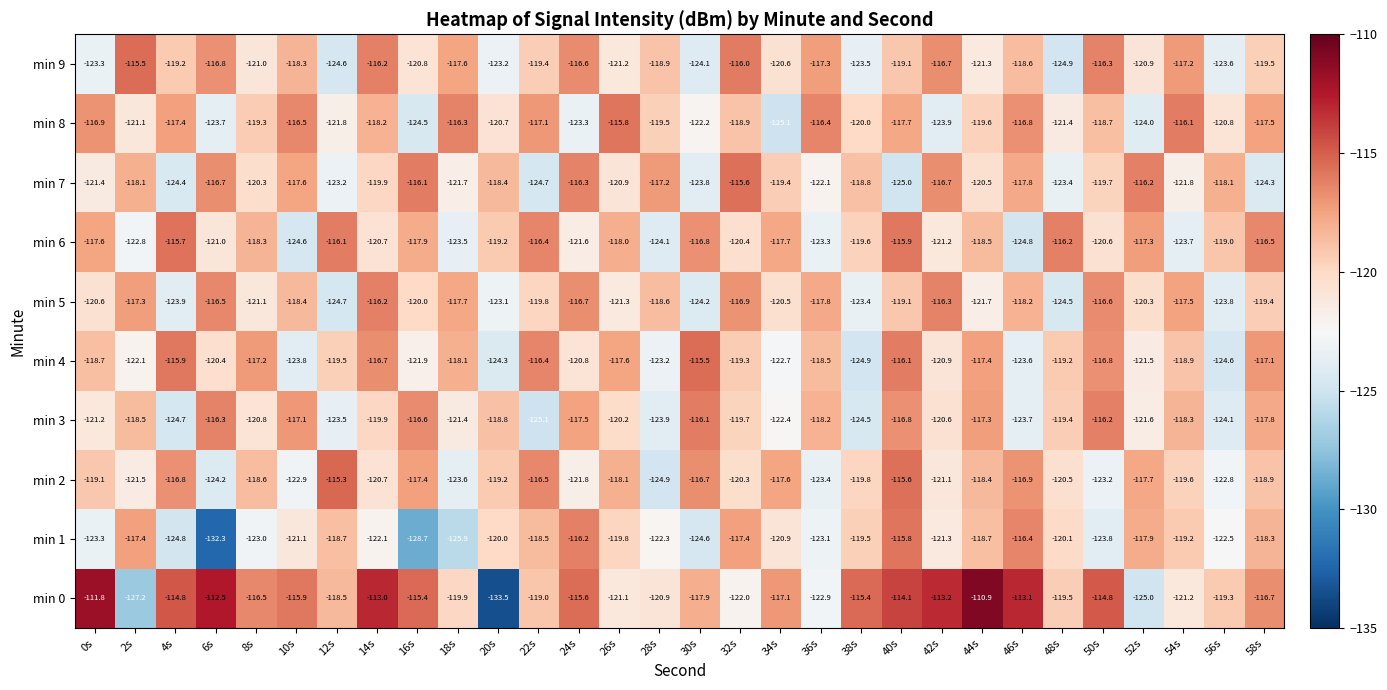

Count the number of categories in the chart.

30